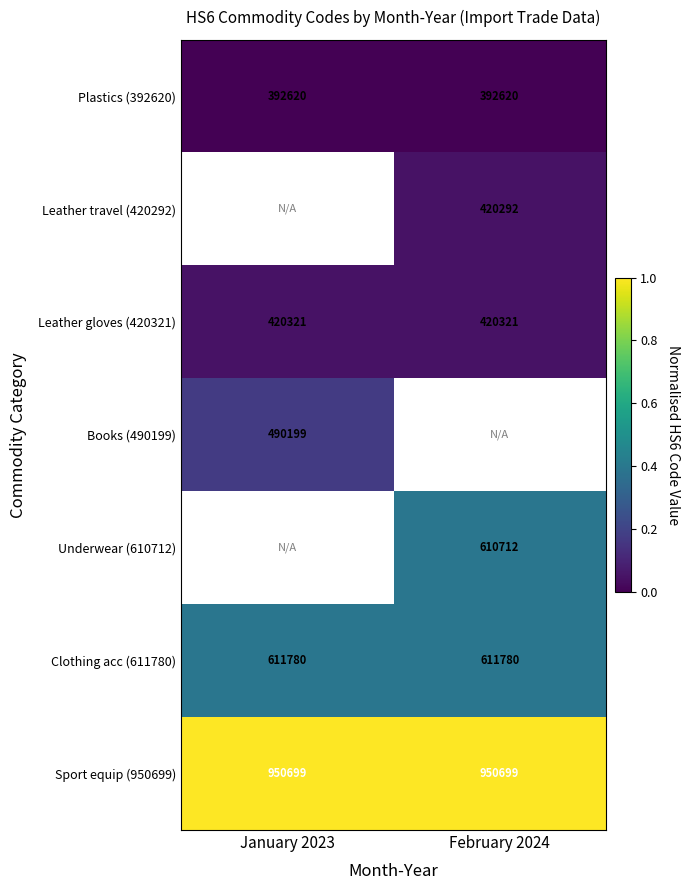

Is it true that Underwear (610712) equals 991140 at February 2024?

False